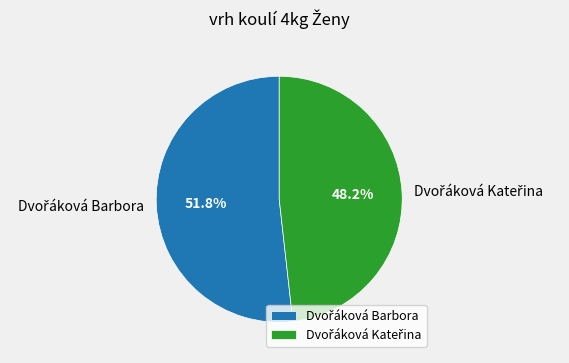

Is there any slice that represents more than half of the pie?

Yes